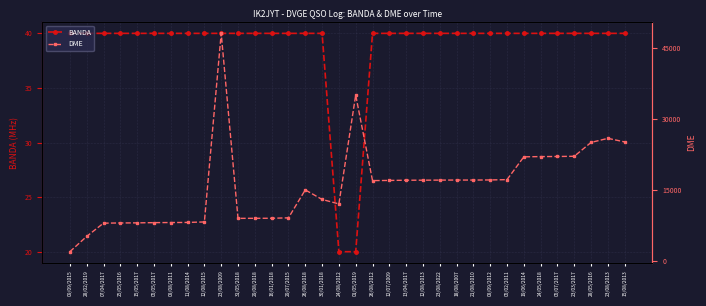

What is the average value of the DME series?

15943